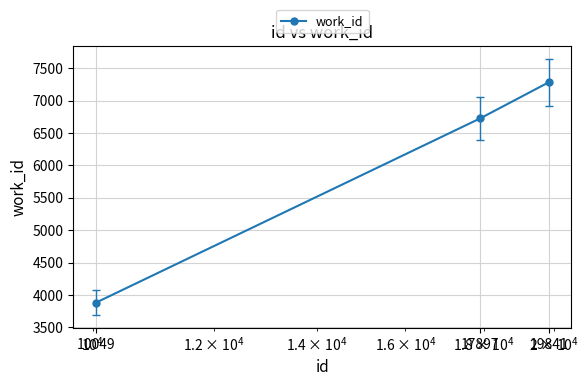

What is the difference between the maximum and minimum values?

3404